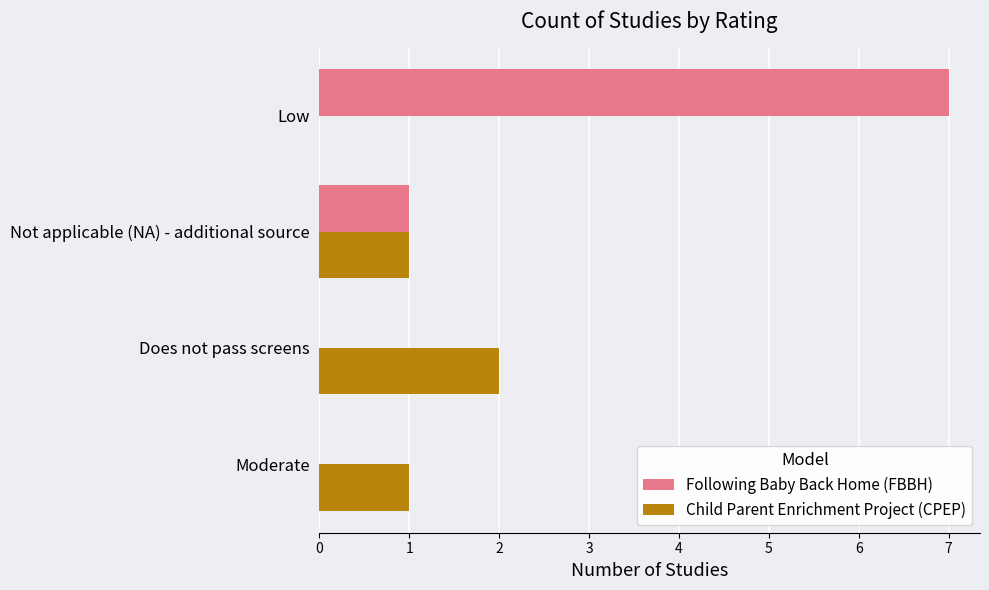

Is it true that Child Parent Enrichment Project (CPEP) equals 1 at Not applicable (NA) - additional source?

True